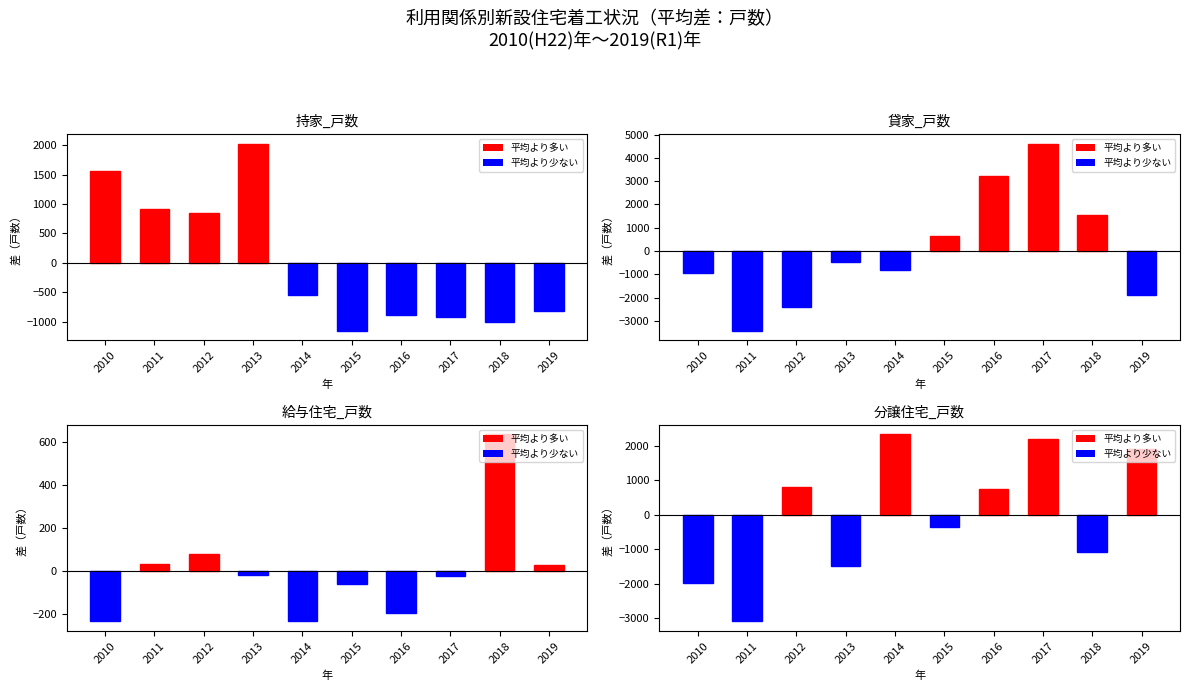

How many series are shown in this chart?

4